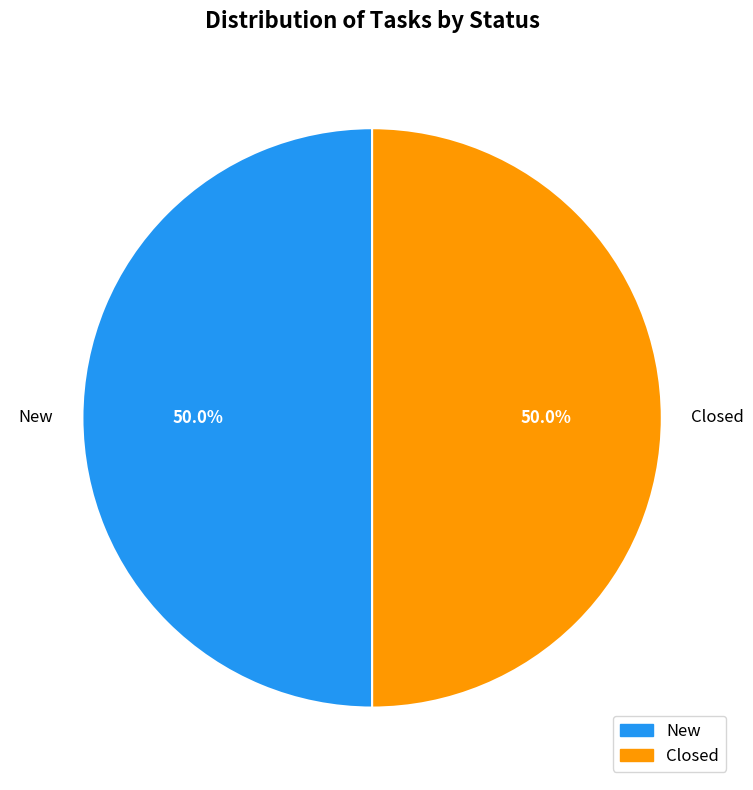

What percentage is NOT represented by New?

50.0%